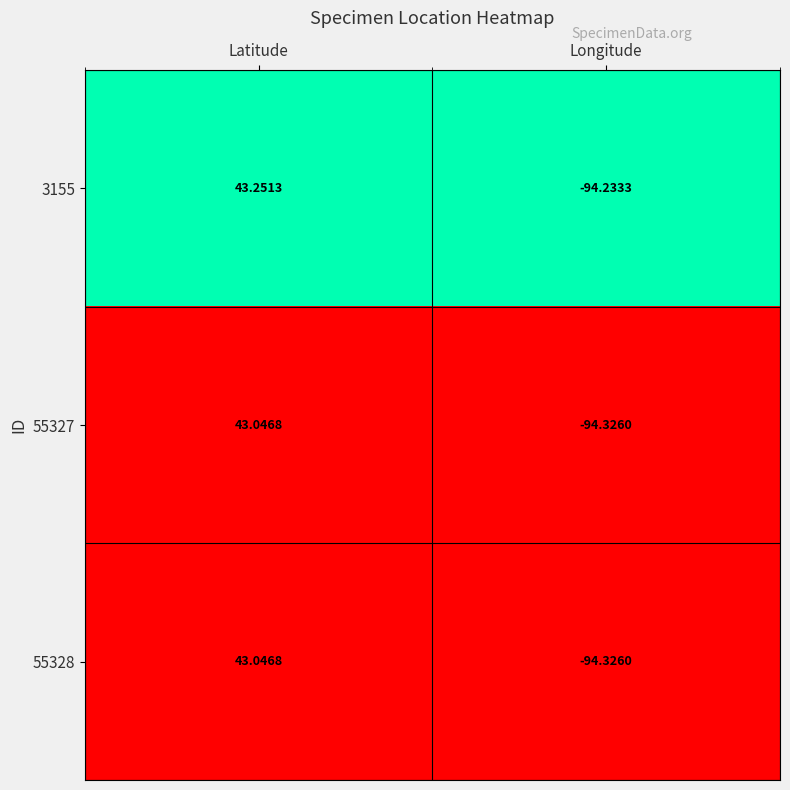

At how many categories does at least one series exceed 0?

1